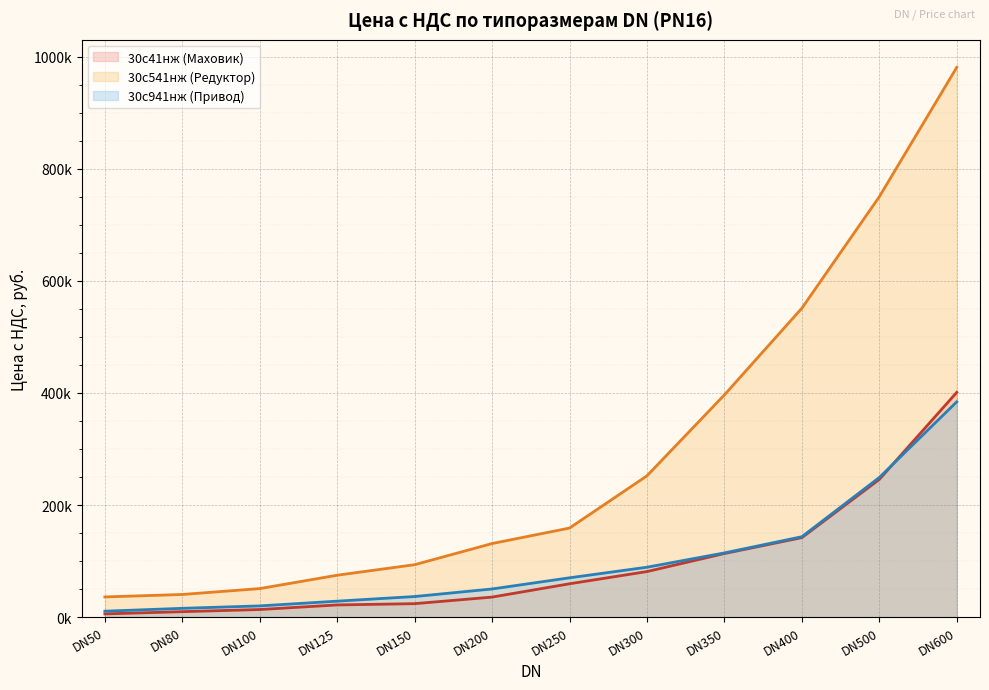

Reading left to right, list all the values displayed in this chart.

30с41нж (Маховик) line: 5806.5	9794.7	13612.0	21808.6	24060.0	35805.4	59541.3	81336.0	113504.3	141859.6	245724.8	401086.6
30с541нж (Редуктор) line: 36103.9	40473.5	50967.1	74830.9	93594.1	131325.5	158958.6	252163.5	396595.3	551196.8	750077.6	980884.3
30с941нж (Привод) line: 10635.3	15754.9	20071.0	28527.0	36788.1	50283.6	70211.2	89102.8	114618.3	143506.6	249163.7	384156.7